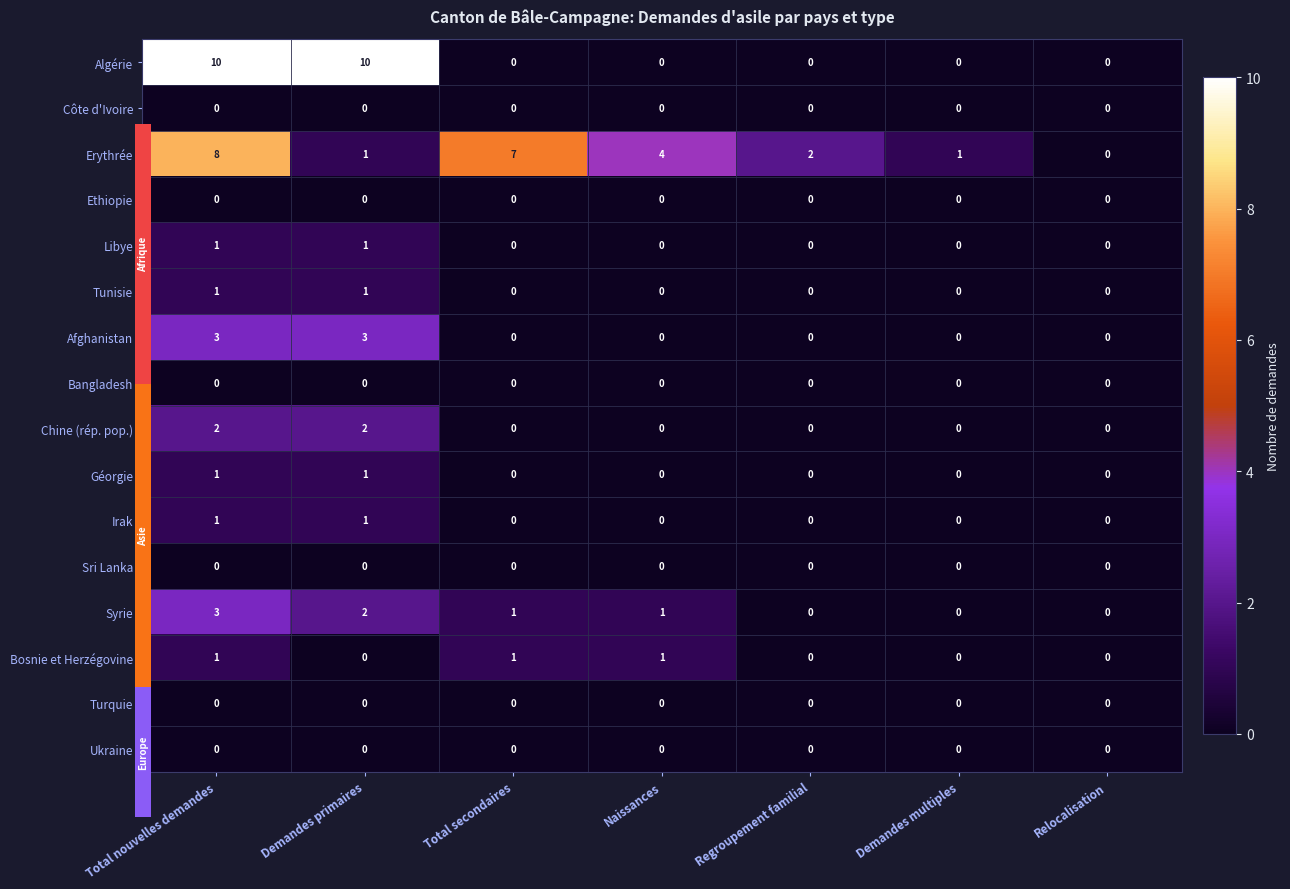

Between Total nouvelles demandes and Demandes multiples, which series saw the biggest shift?

Algérie